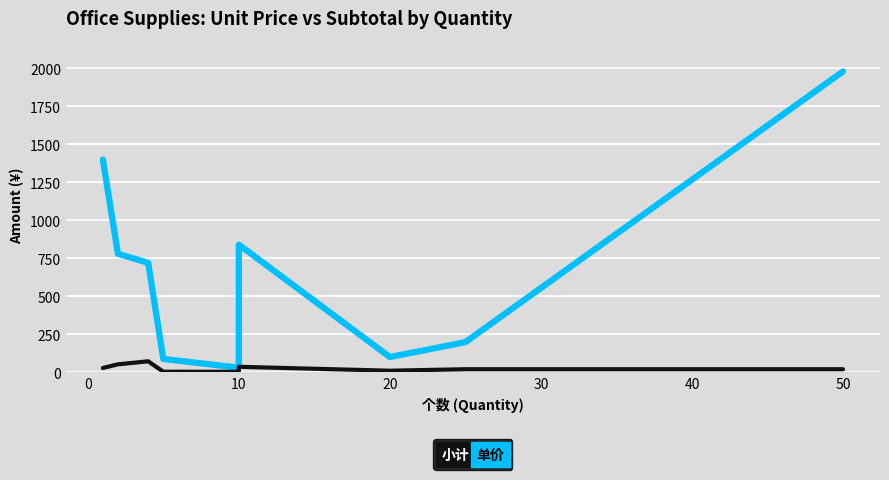

True or false: 单价 and 小计 intersect in this chart.

False